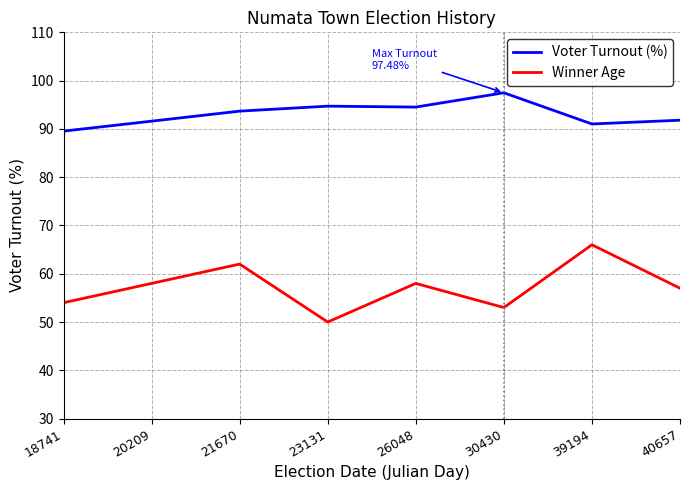

List the series in order of their peak value, highest first.

Voter Turnout (%), Winner Age